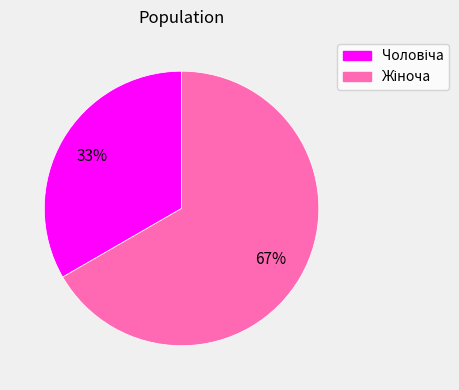

Does any single category account for the majority?

Yes